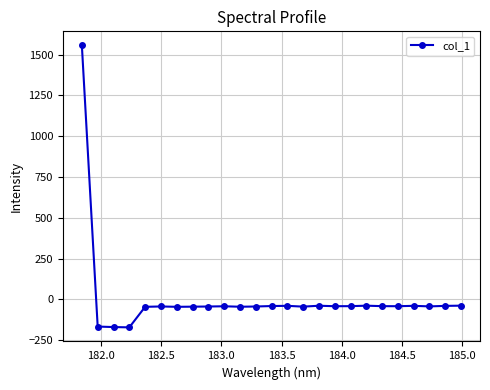

What is the difference between the second highest and minimum values?

133.0